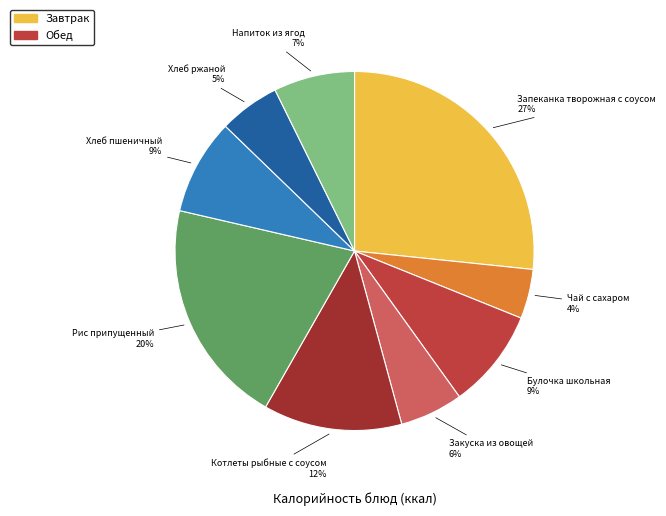

How many segments does this pie chart have?

9